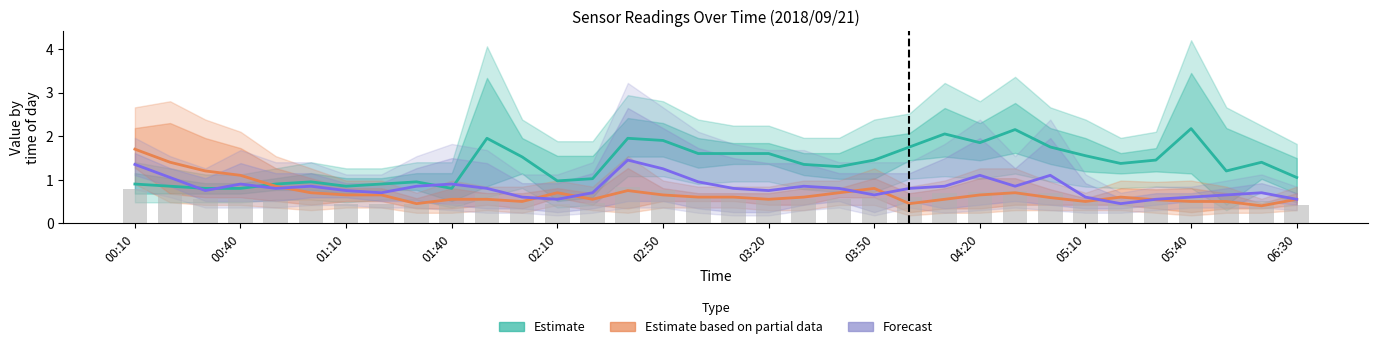

What is the sum of all Forecast values?

27.9